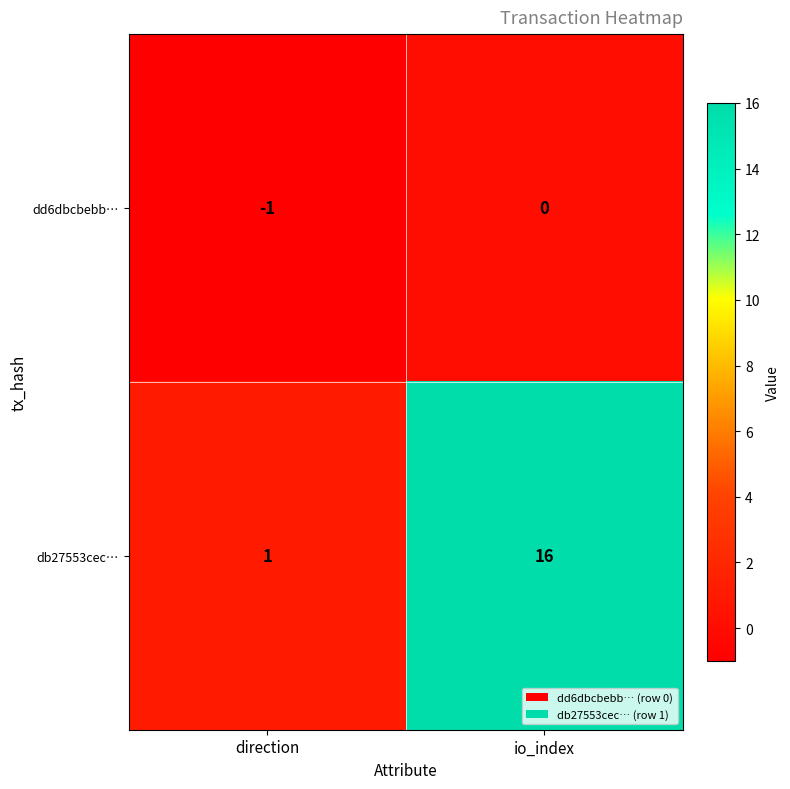

At which category is the sum across all series the highest?

io_index